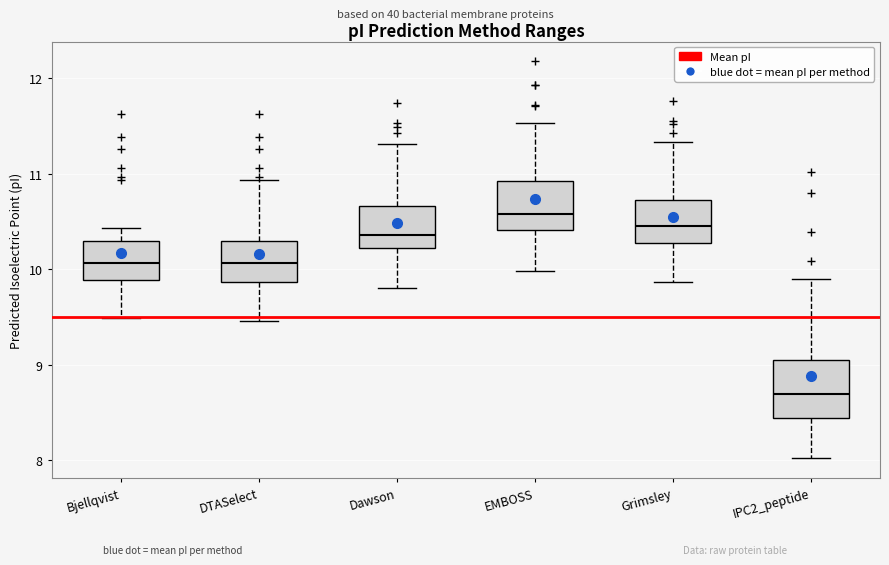

Where does the lower whisker of the box for IPC2_peptide end on the y-axis? The values are not printed on the chart, so give them approximately, as read against the axis.

8.0